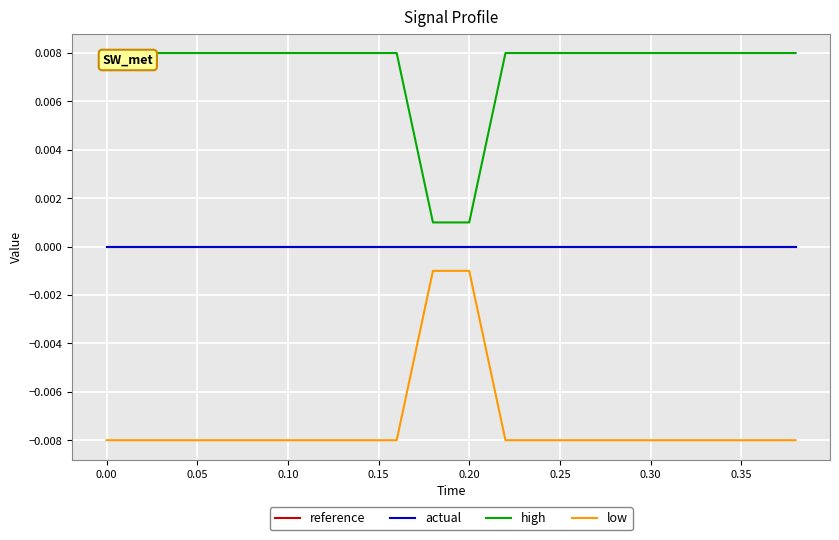

How many lines are shown in the chart?

4